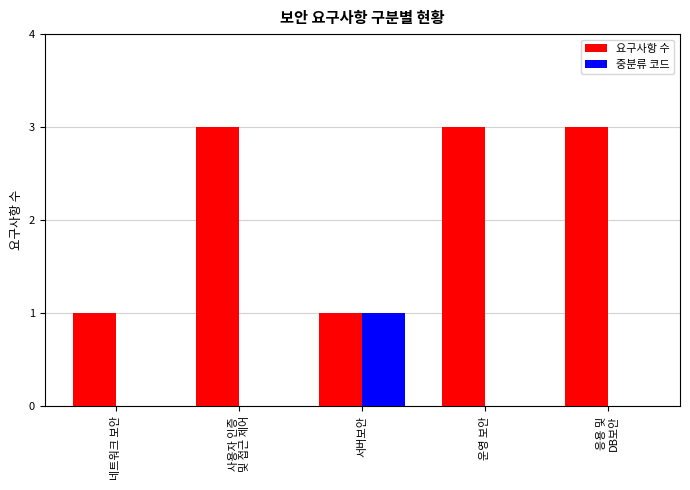

What is the maximum value shown in the chart?

3